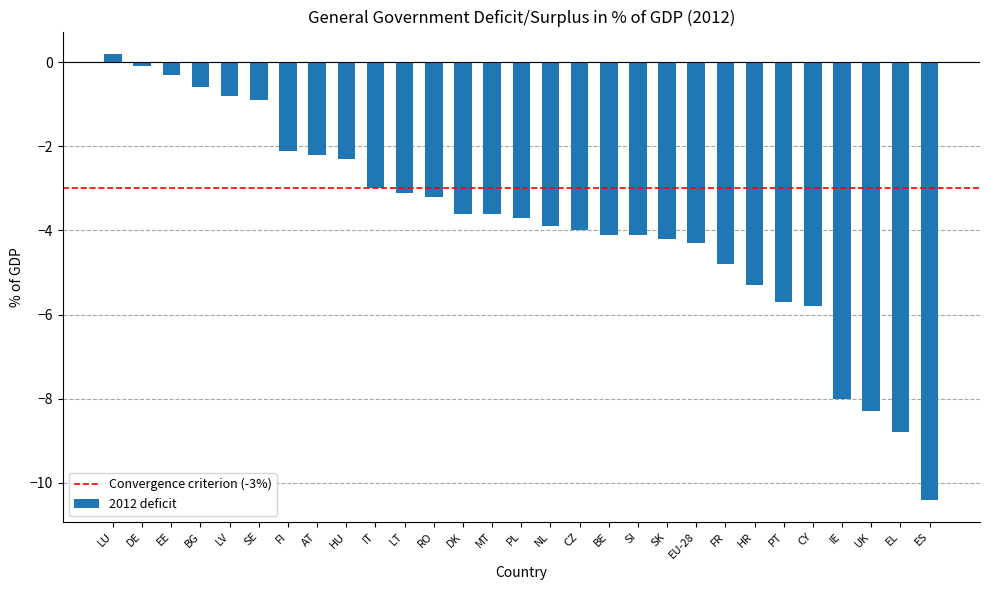

Reading left to right, what are all the values shown in this chart?

0.2	-0.1	-0.3	-0.6	-0.8	-0.9	-2.1	-2.2	-2.3	-3.0	-3.1	-3.2	-3.6	-3.6	-3.7	-3.9	-4.0	-4.1	-4.1	-4.2	-4.3	-4.8	-5.3	-5.7	-5.8	-8.0	-8.3	-8.8	-10.4